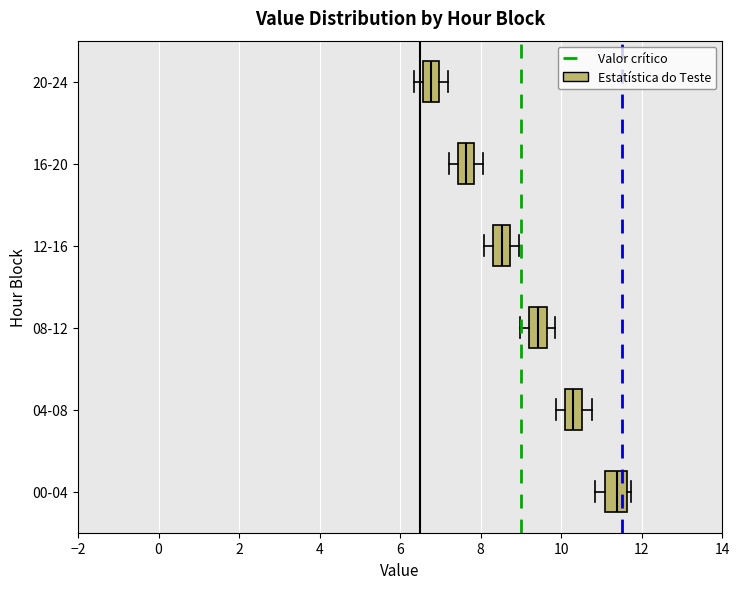

Reading bottom to top, transcribe this box plot: for each box, give where its median line is, the range the box spans, and where its two whiskers end, as read against the x-axis. The values are not printed on the chart, so give them approximately, as read against the axis.

00-04: median 11.4, box 11.0 to 11.6, whiskers 10.8 to 11.8
04-08: median 10.4, box 10.2 to 10.6, whiskers 9.8 to 10.8
08-12: median 9.4, box 9.2 to 9.6, whiskers 9.0 to 9.8
12-16: median 8.6, box 8.4 to 8.8, whiskers 8.0 to 9.0
16-20: median 7.6, box 7.4 to 7.8, whiskers 7.2 to 8.0
20-24: median 6.8, box 6.6 to 7.0, whiskers 6.4 to 7.2